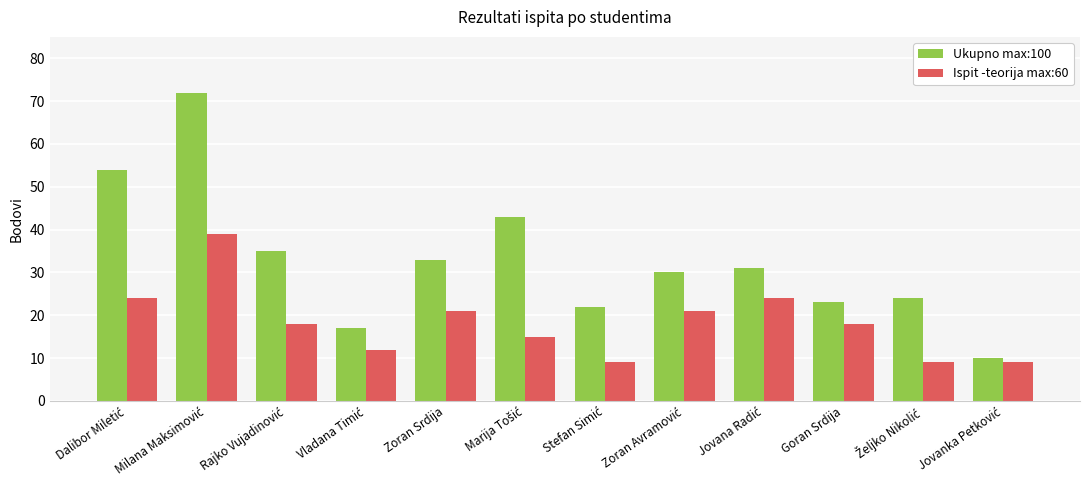

Rank the series by their average value, from highest to lowest.

Ukupno max:100, Ispit -teorija max:60